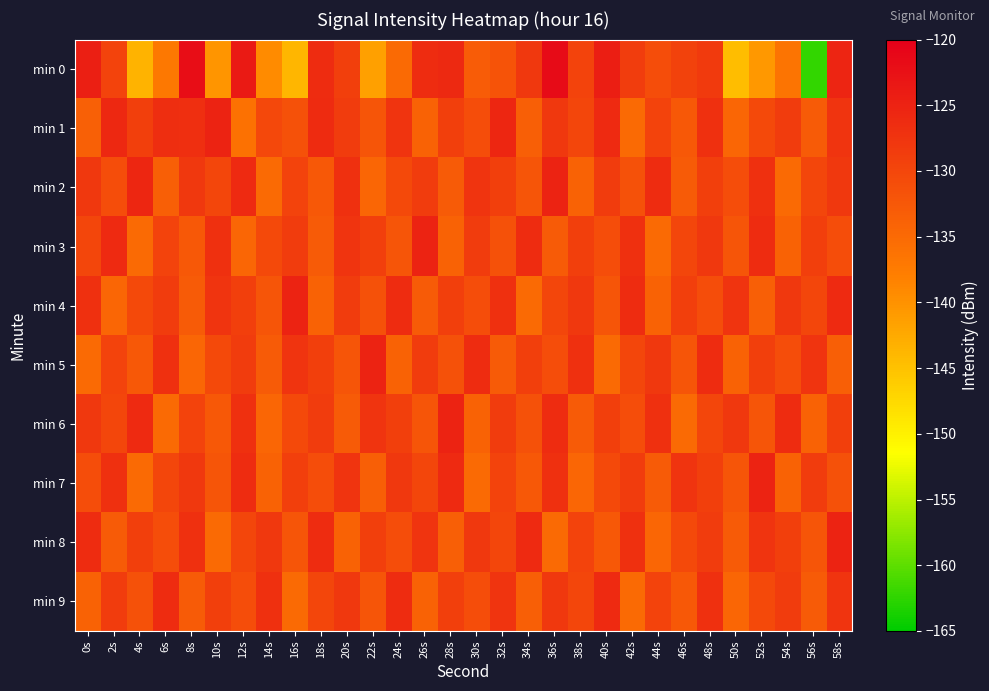

Reading left to right, what are all the values shown in this chart?

min 0: 0s=-124.4	2s=-129.6	4s=-143.5	6s=-136.9	8s=-122.1	10s=-140.3	12s=-123.9	14s=-139.3	16s=-143.8	18s=-126.4	20s=-129.0	22s=-141.6	24s=-135.1	26s=-126.4	28s=-125.9	30s=-133.0	32s=-131.8	34s=-127.9	36s=-121.7	38s=-129.6	40s=-124.2	42s=-128.7	44s=-130.9	46s=-129.4	48s=-128.3	50s=-144.6	52s=-140.7	54s=-136.4	56s=-162.2	58s=-125.4
min 1: 0s=-133.6	2s=-125.8	4s=-129.1	6s=-126.6	8s=-126.8	10s=-125.0	12s=-136.0	14s=-130.4	16s=-131.5	18s=-126.2	20s=-128.5	22s=-132.0	24s=-127.5	26s=-134.0	28s=-129.0	30s=-131.0	32s=-125.5	34s=-133.5	36s=-128.0	38s=-130.0	40s=-126.0	42s=-135.0	44s=-129.5	46s=-132.5	48s=-127.0	50s=-134.5	52s=-130.5	54s=-128.5	56s=-133.0	58s=-127.5
min 2: 0s=-128.0	2s=-131.0	4s=-125.5	6s=-133.5	8s=-128.0	10s=-130.0	12s=-126.0	14s=-135.0	16s=-129.5	18s=-132.5	20s=-127.0	22s=-134.5	24s=-130.5	26s=-128.5	28s=-133.0	30s=-127.5	32s=-129.0	34s=-132.0	36s=-125.0	38s=-134.0	40s=-128.5	42s=-131.5	44s=-126.5	46s=-133.0	48s=-129.0	50s=-131.0	52s=-127.0	54s=-135.0	56s=-130.0	58s=-128.0
min 3: 0s=-130.0	2s=-126.0	4s=-135.0	6s=-129.5	8s=-132.5	10s=-127.0	12s=-134.5	14s=-130.5	16s=-128.5	18s=-133.0	20s=-127.5	22s=-129.0	24s=-132.0	26s=-125.0	28s=-134.0	30s=-128.5	32s=-131.5	34s=-126.5	36s=-133.0	38s=-129.0	40s=-131.0	42s=-127.0	44s=-135.0	46s=-130.0	48s=-128.0	50s=-132.0	52s=-126.5	54s=-134.0	56s=-129.0	58s=-131.0
min 4: 0s=-127.0	2s=-134.5	4s=-130.5	6s=-128.5	8s=-133.0	10s=-127.5	12s=-129.0	14s=-132.0	16s=-125.0	18s=-134.0	20s=-128.5	22s=-131.5	24s=-126.5	26s=-133.0	28s=-129.0	30s=-131.0	32s=-127.0	34s=-135.0	36s=-130.0	38s=-128.0	40s=-132.0	42s=-126.5	44s=-134.0	46s=-129.0	48s=-131.0	50s=-127.5	52s=-133.5	54s=-128.0	56s=-130.0	58s=-126.0
min 5: 0s=-135.0	2s=-129.5	4s=-132.5	6s=-127.0	8s=-134.5	10s=-130.5	12s=-128.5	14s=-133.0	16s=-127.5	18s=-129.0	20s=-132.0	22s=-125.0	24s=-134.0	26s=-128.5	28s=-131.5	30s=-126.5	32s=-133.0	34s=-129.0	36s=-131.0	38s=-127.0	40s=-135.0	42s=-130.0	44s=-128.0	46s=-132.0	48s=-126.5	50s=-134.0	52s=-129.0	54s=-131.0	56s=-127.5	58s=-133.5
min 6: 0s=-128.0	2s=-130.0	4s=-126.0	6s=-135.0	8s=-129.5	10s=-132.5	12s=-127.0	14s=-134.5	16s=-130.5	18s=-128.5	20s=-133.0	22s=-127.5	24s=-129.0	26s=-132.0	28s=-125.0	30s=-134.0	32s=-128.5	34s=-131.5	36s=-126.5	38s=-133.0	40s=-129.0	42s=-131.0	44s=-127.0	46s=-135.0	48s=-130.0	50s=-128.0	52s=-132.0	54s=-126.5	56s=-134.0	58s=-129.0
min 7: 0s=-131.0	2s=-127.0	4s=-135.0	6s=-130.0	8s=-128.0	10s=-132.0	12s=-126.5	14s=-134.0	16s=-129.0	18s=-131.0	20s=-127.5	22s=-133.5	24s=-128.0	26s=-130.0	28s=-126.0	30s=-135.0	32s=-129.5	34s=-132.5	36s=-127.0	38s=-134.5	40s=-130.5	42s=-128.5	44s=-133.0	46s=-127.5	48s=-129.0	50s=-132.0	52s=-125.0	54s=-134.0	56s=-128.5	58s=-131.5
min 8: 0s=-126.5	2s=-133.0	4s=-129.0	6s=-131.0	8s=-127.0	10s=-135.0	12s=-130.0	14s=-128.0	16s=-132.0	18s=-126.5	20s=-134.0	22s=-129.0	24s=-131.0	26s=-127.5	28s=-133.5	30s=-128.0	32s=-130.0	34s=-126.0	36s=-135.0	38s=-129.5	40s=-132.5	42s=-127.0	44s=-134.5	46s=-130.5	48s=-128.5	50s=-133.0	52s=-127.5	54s=-129.0	56s=-132.0	58s=-125.0
min 9: 0s=-134.0	2s=-128.5	4s=-131.5	6s=-126.5	8s=-133.0	10s=-129.0	12s=-131.0	14s=-127.0	16s=-135.0	18s=-130.0	20s=-128.0	22s=-132.0	24s=-126.5	26s=-134.0	28s=-129.0	30s=-131.0	32s=-127.5	34s=-133.5	36s=-128.0	38s=-130.0	40s=-126.0	42s=-135.0	44s=-129.5	46s=-132.5	48s=-127.0	50s=-134.5	52s=-130.5	54s=-128.5	56s=-133.0	58s=-127.5